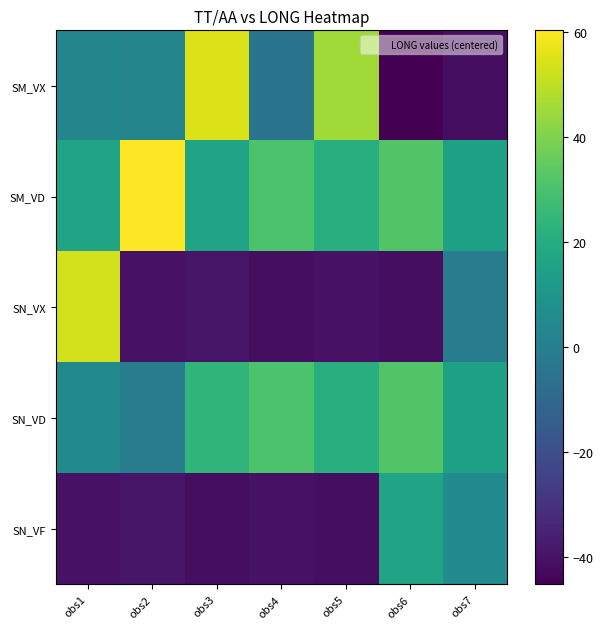

Reading left to right, extract all data points from this chart.

SM_VX: obs1=3.0	obs2=2.8	obs3=54.8	obs4=-4.5	obs5=45.3	obs6=-45.3	obs7=-41.5
SM_VD: obs1=16.4	obs2=60.3	obs3=16.2	obs4=30.2	obs5=21.2	obs6=31.6	obs7=14.8
SN_VX: obs1=53.0	obs2=-40.1	obs3=-39.4	obs4=-41.5	obs5=-40.1	obs6=-41.5	obs7=-0.8
SN_VD: obs1=4.7	obs2=-0.8	obs3=23.9	obs4=30.2	obs5=21.2	obs6=31.6	obs7=14.8
SN_VF: obs1=-40.1	obs2=-39.4	obs3=-41.5	obs4=-40.1	obs5=-41.5	obs6=16.4	obs7=5.5